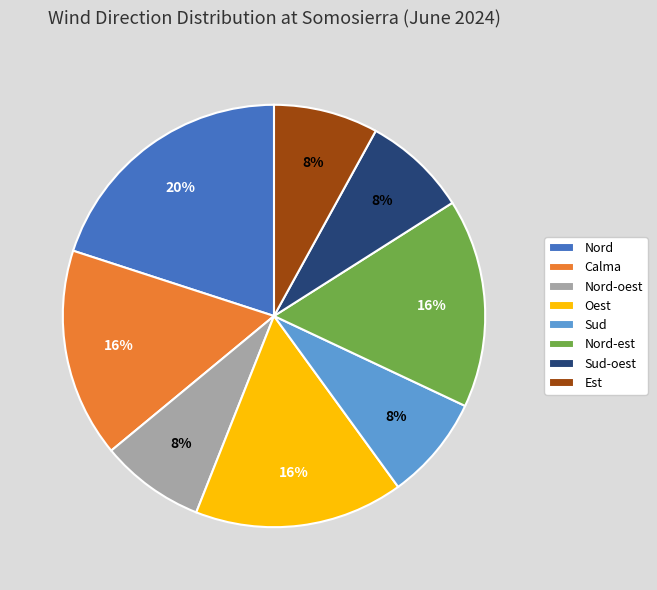

Approximately how many times larger is the value at Calma compared to Oest?

1.0